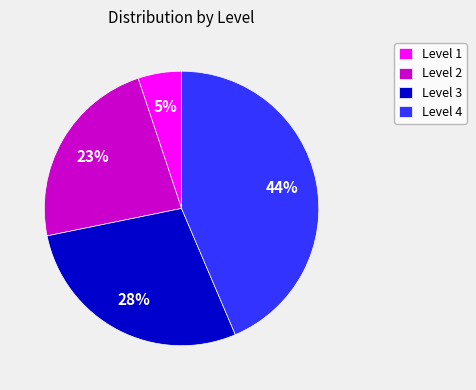

Which has a higher value, Level 4 or Level 1?

Level 4